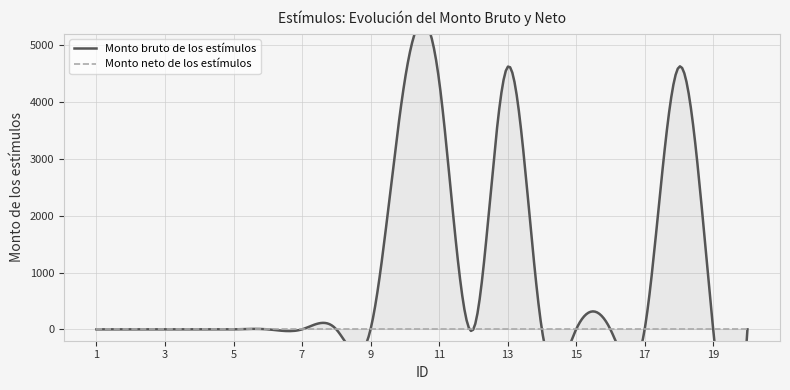

What is the difference between the second highest and minimum values in the Monto bruto de los estímulos series?

4618.0